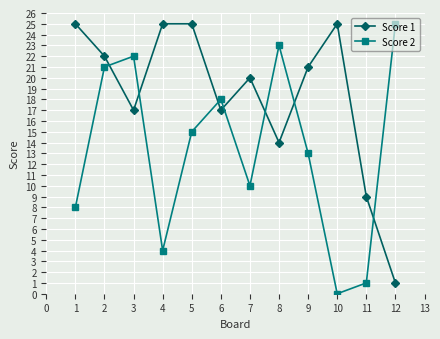

Is it true that Score 2 equals 10 at 7?

True